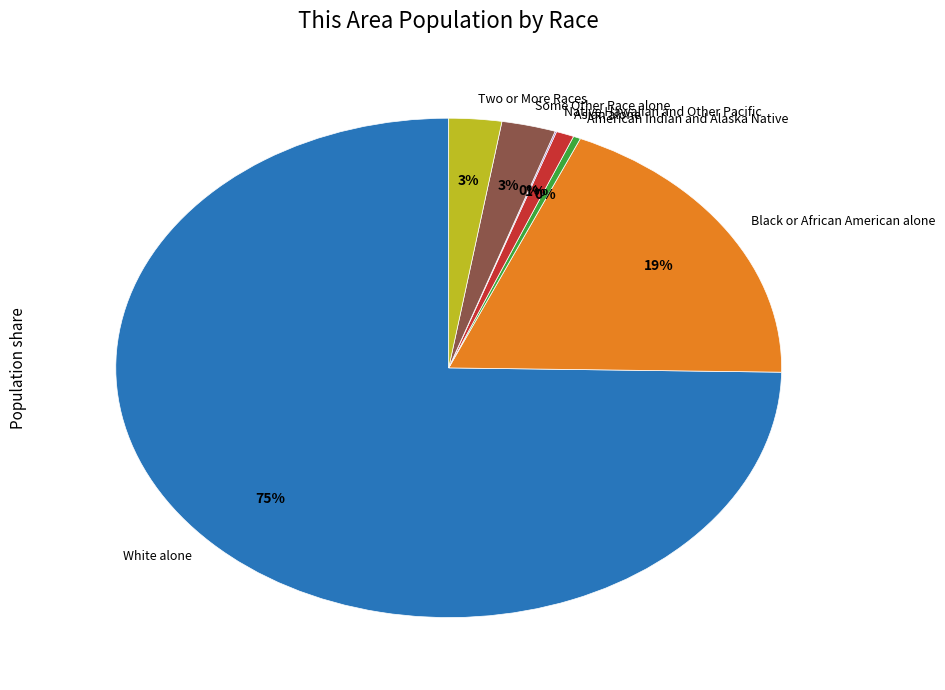

Is it true that White alone is 75% of the pie?

True